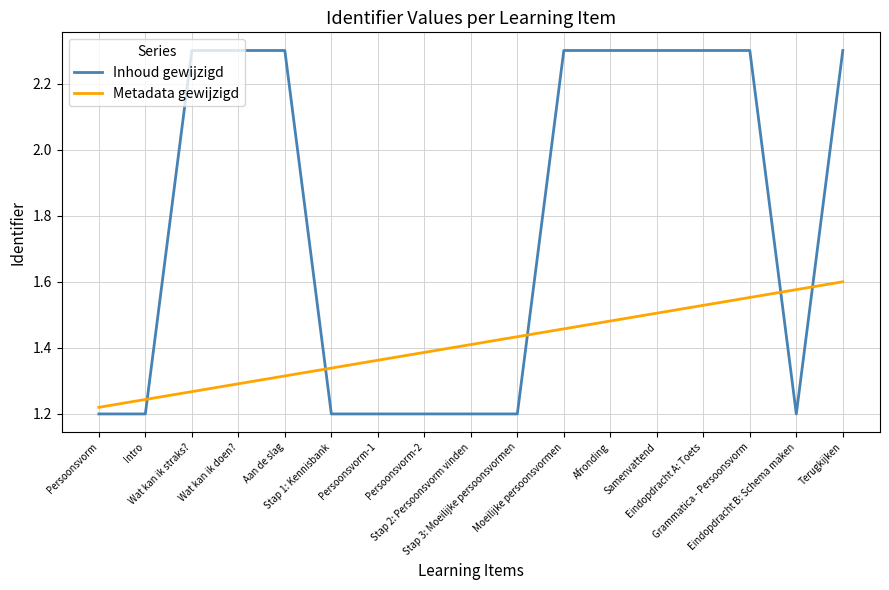

Which series ends up on top after the final intersection of Metadata gewijzigd and Inhoud gewijzigd?

Inhoud gewijzigd